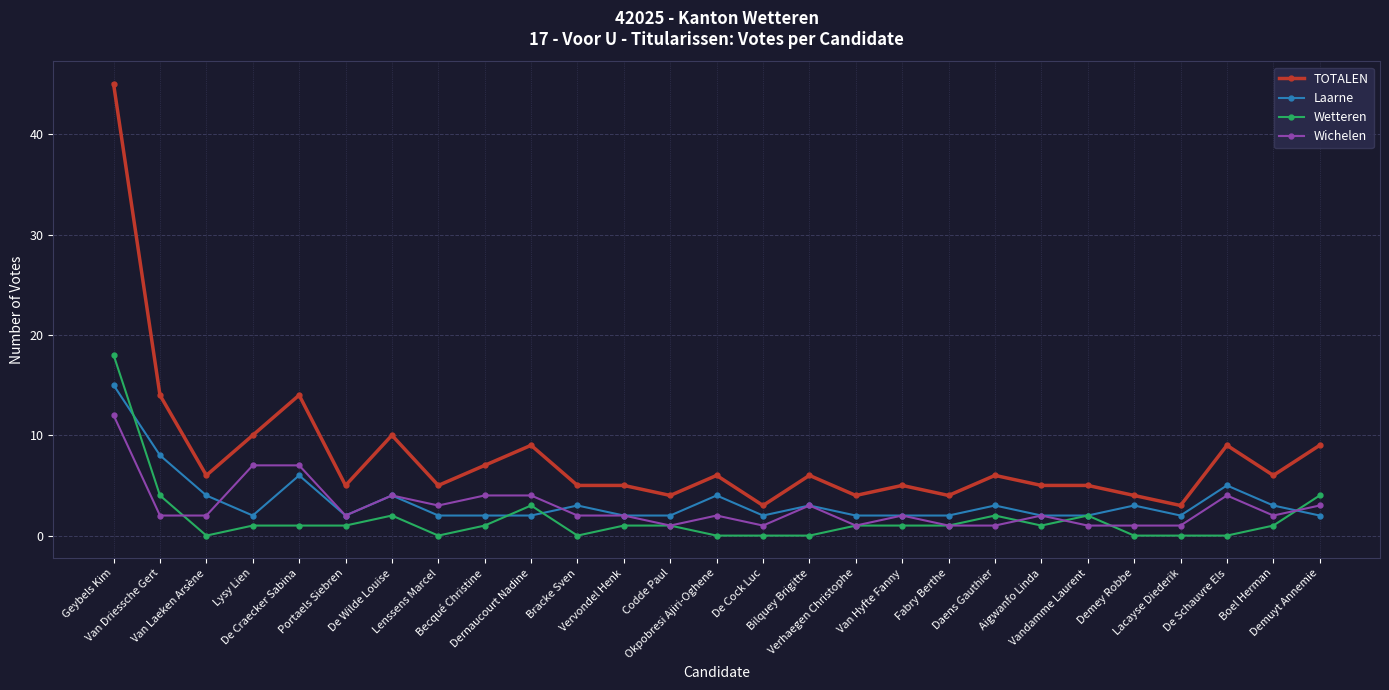

At how many categories does at least one series exceed 21?

1